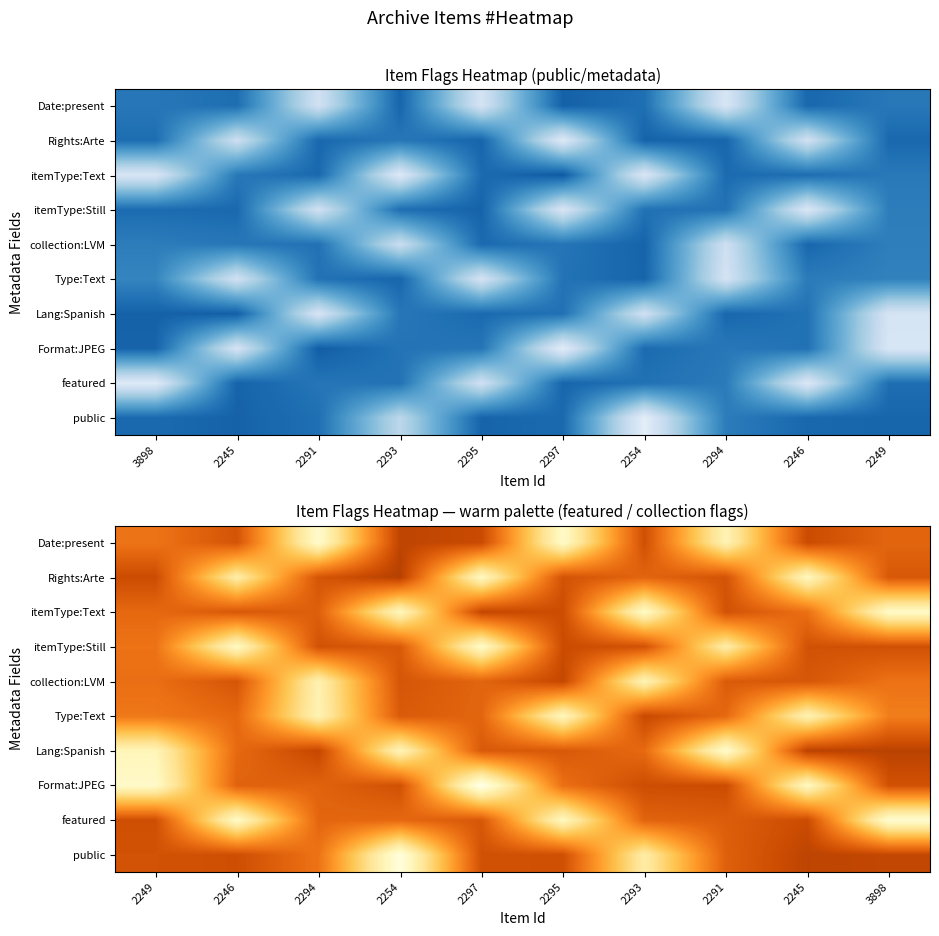

Which has a higher value, 2295 or 2246?

2246